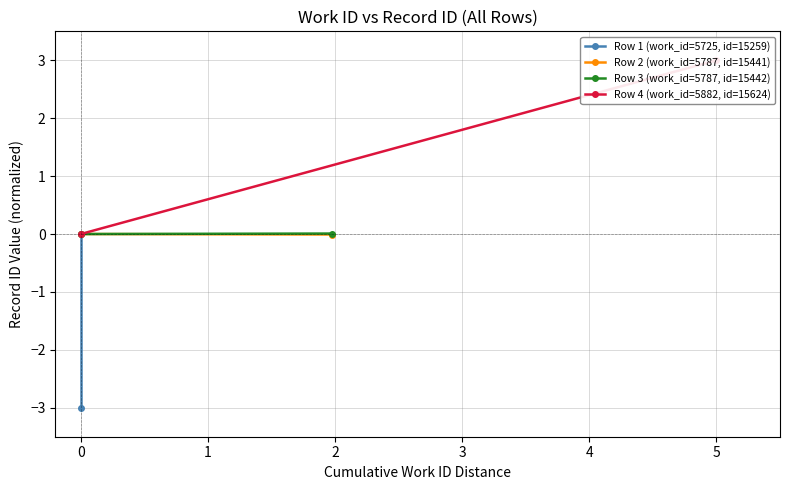

True or false: Row 2 (work_id=5787, id=15441) has a value of 0.0 at 0.

True